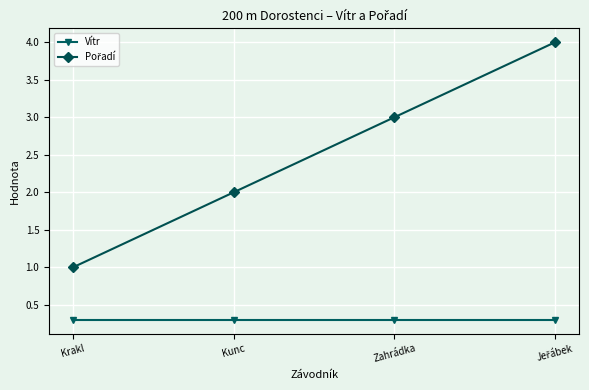

What is the highest value of the Vítr series?

0.3